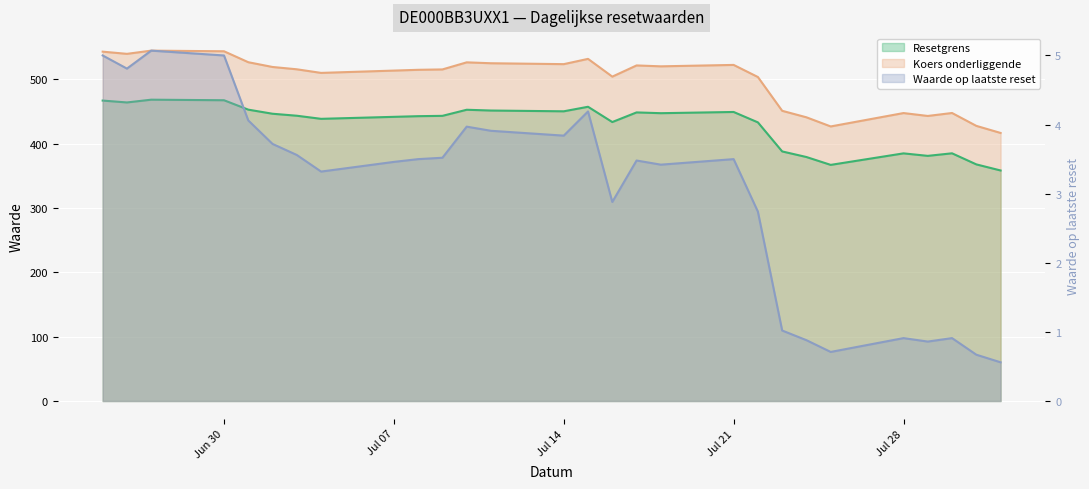

Reading left to right, transcribe all the data shown in this chart.

Resetgrens: 466.8	463.9	468.2	467.3	452.7	446.3	443.2	438.4	441.5	442.6	443.1	452.5	451.3	450.1	457.2	433.4	448.4	447.2	449.1	432.9	387.8	379.1	366.9	384.8	380.9	384.9	367.6	358.2
Koers onderliggende: 542.8	539.4	544.4	543.4	526.4	519.0	515.4	509.8	513.4	514.6	515.2	526.2	524.8	523.4	531.6	504.0	521.4	520.0	522.2	503.4	450.9	440.8	426.6	447.4	442.9	447.5	427.5	416.5
Waarde op laatste reset: 5.0	4.8	5.1	5.0	4.1	3.7	3.6	3.3	3.5	3.5	3.5	4.0	3.9	3.8	4.2	2.9	3.5	3.4	3.5	2.7	1.0	0.9	0.7	0.9	0.9	0.9	0.7	0.6